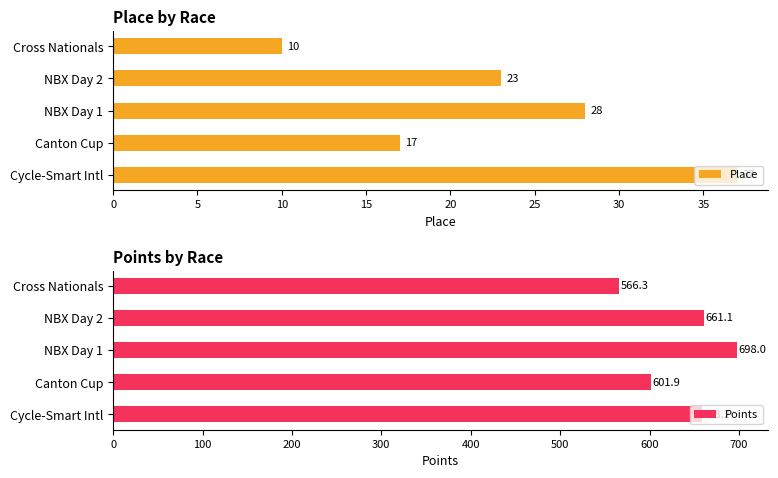

True or false: Points has a value of 1034.0 at NBX Day 1.

False